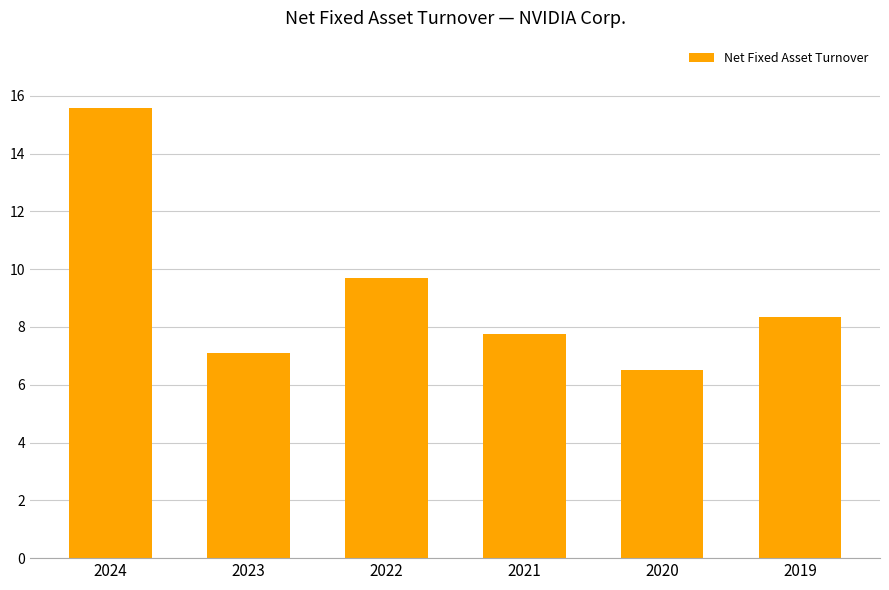

What is the average value?

9.2